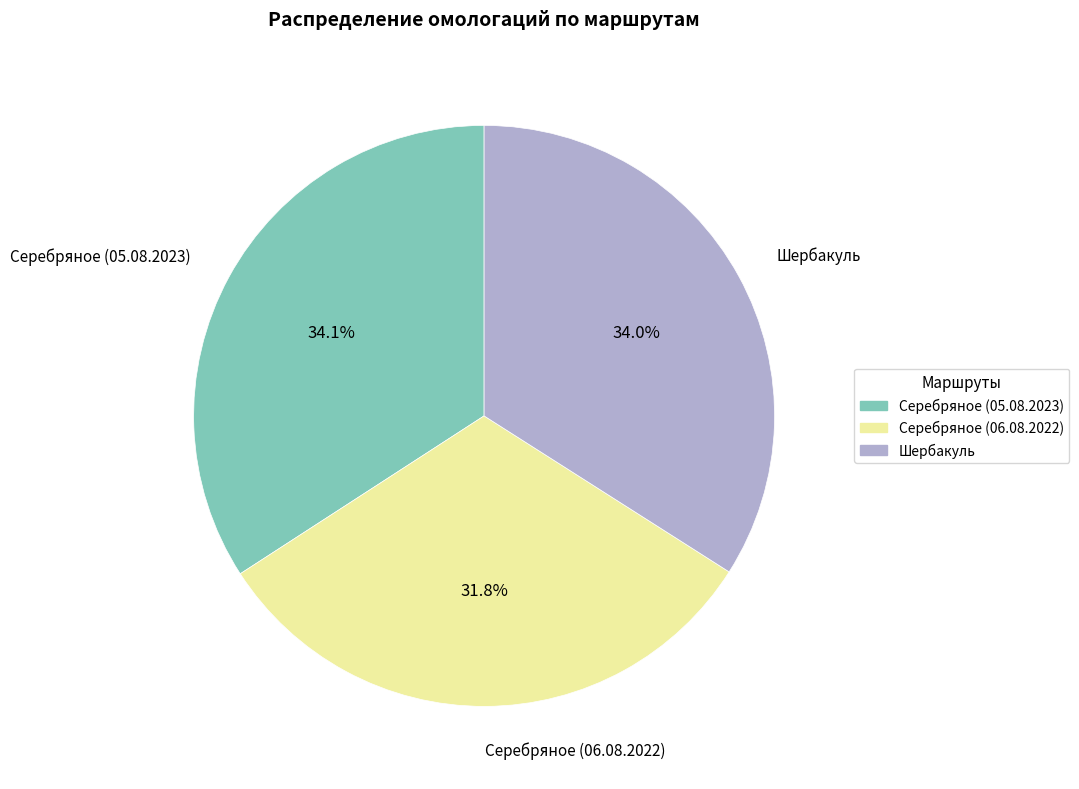

True or false: Серебряное (05.08.2023) accounts for 49% of the total.

False